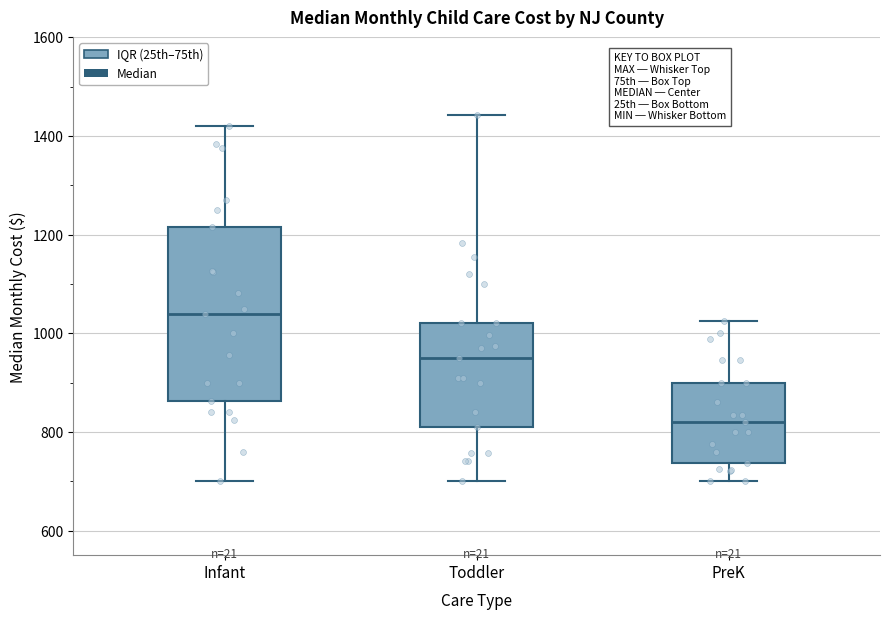

Where does the upper whisker of the box for PreK end on the y-axis? The values are not printed on the chart, so give them approximately, as read against the axis.

1020